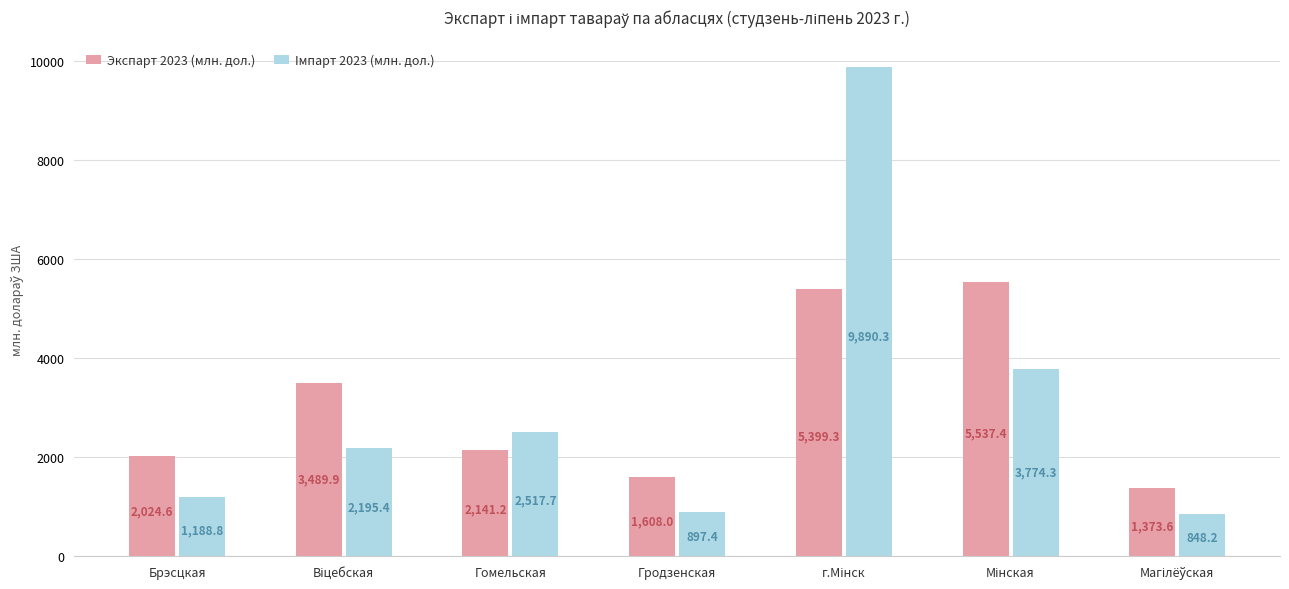

How many bars are there in total?

14